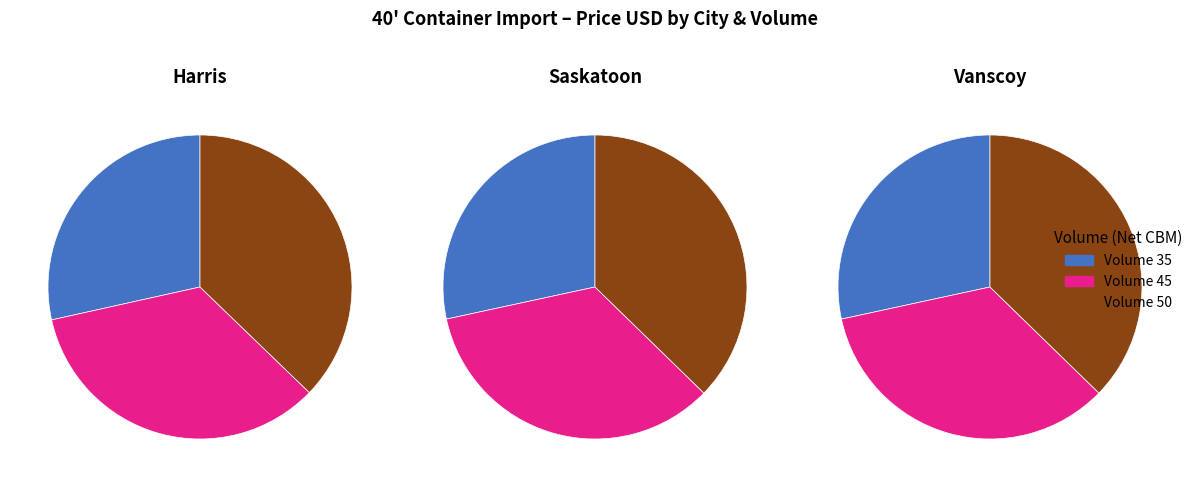

To the nearest percent, what percentage of the pie is 45?

35%